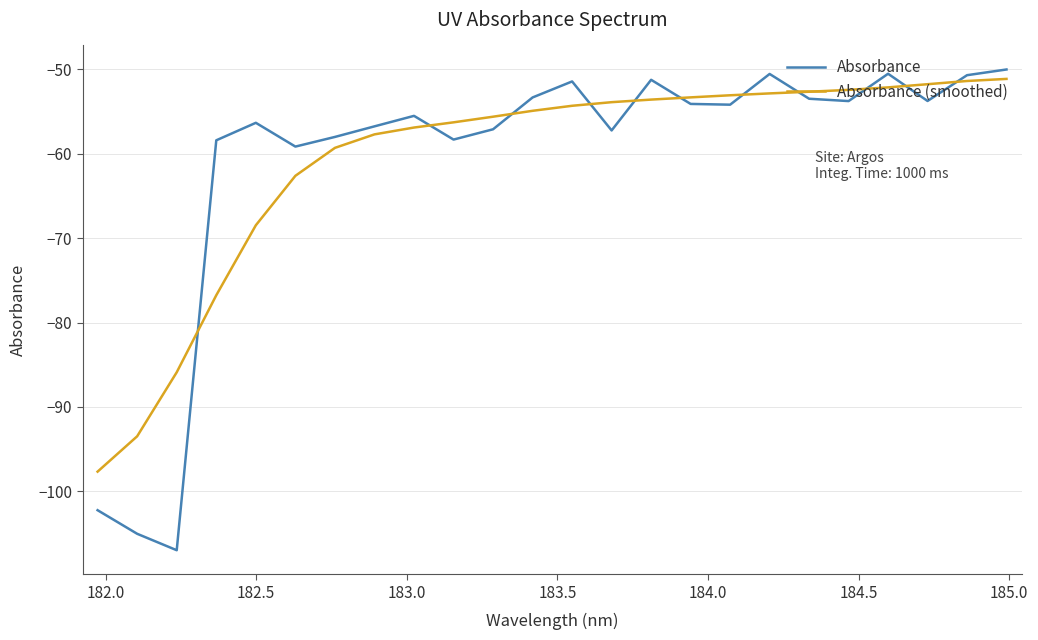

True or false: Absorbance (smoothed) and Absorbance intersect in this chart.

True